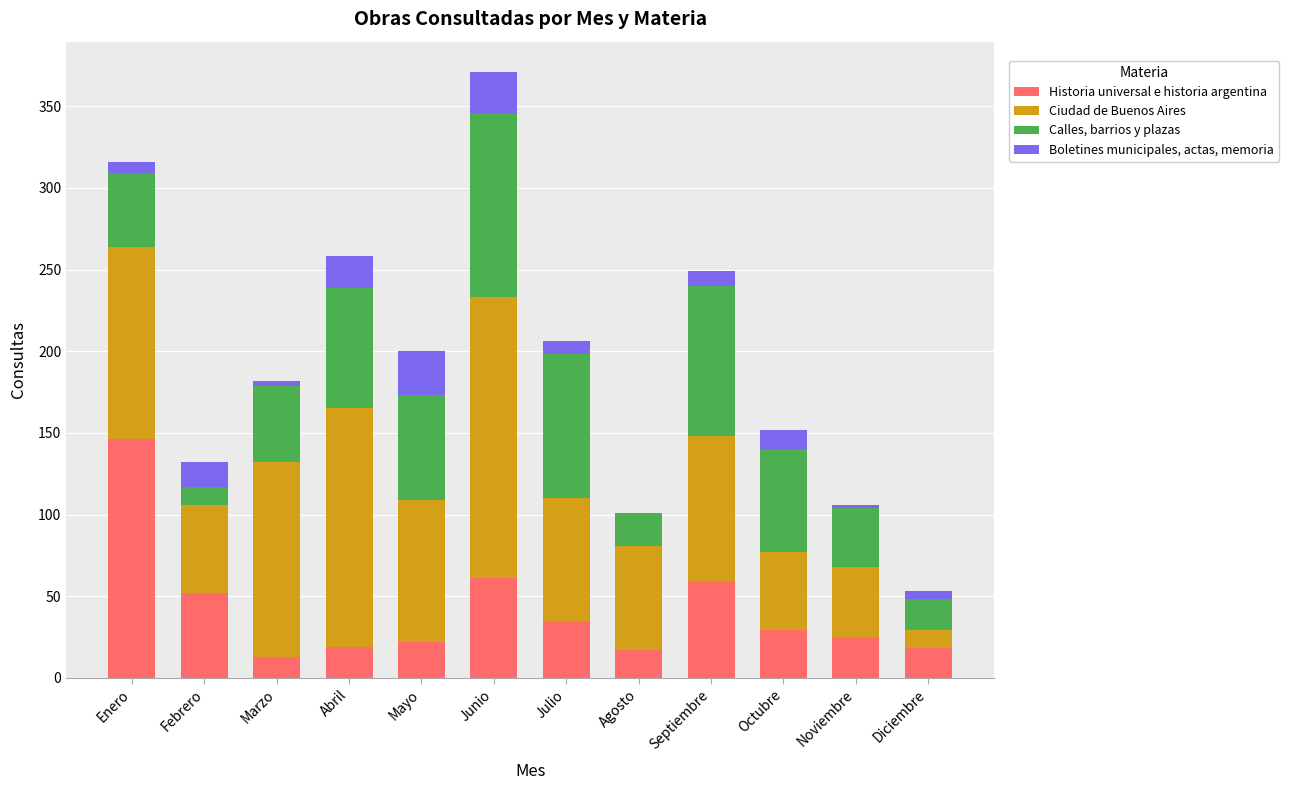

Count the number of data series in this chart.

4